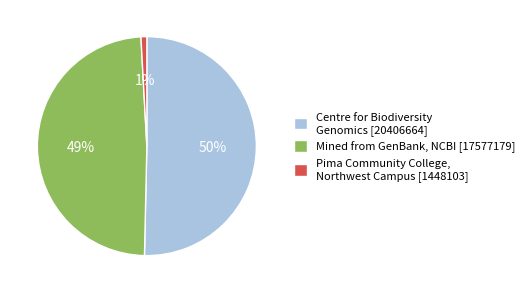

Count the number of slices in the pie.

3